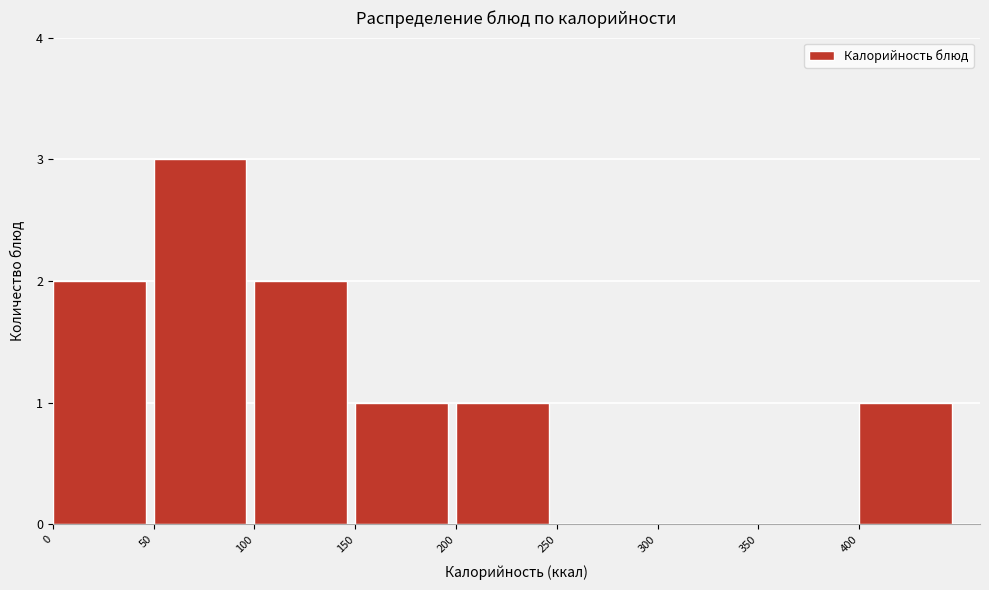

Reading left to right, transcribe this chart: for each bar, give the range it covers on the x-axis and its height. The values are not printed on the chart, so give them approximately, as read against the axis.

0 to 50: 2
50 to 100: 3
100 to 150: 2
150 to 200: 1
200 to 250: 1
250 to 300: 0
300 to 350: 0
350 to 400: 0
400 to 450: 1